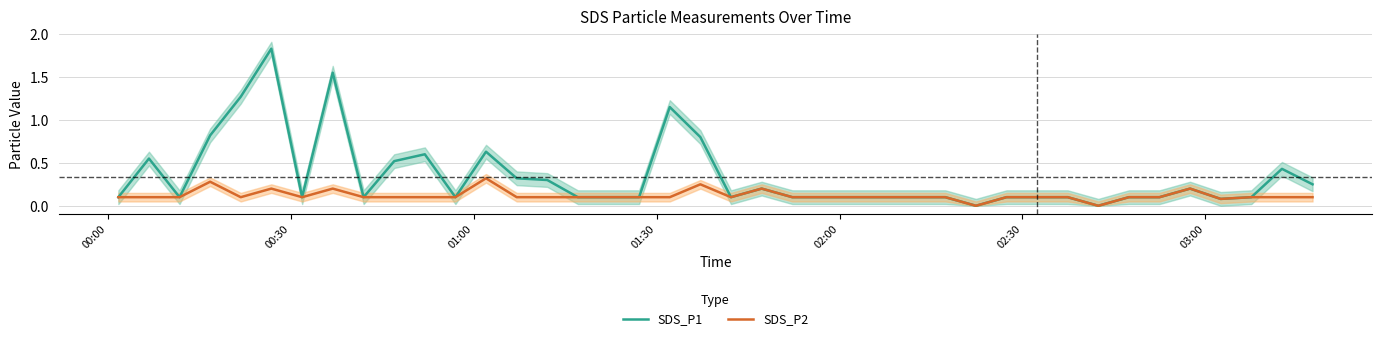

Rank the series by their maximum value, from lowest to highest.

SDS_P2, SDS_P1